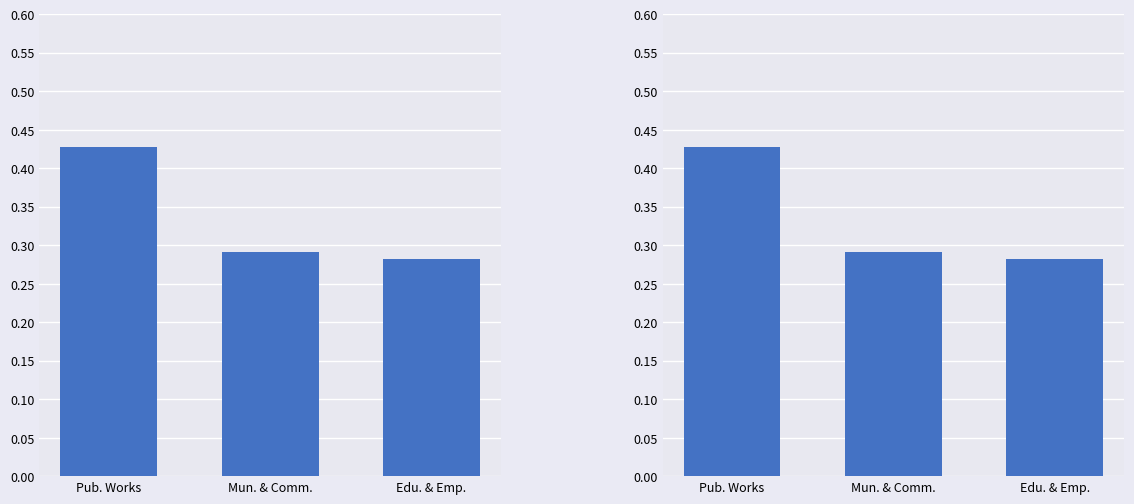

At which category does the chart reach its peak across all series?

Pub. Works